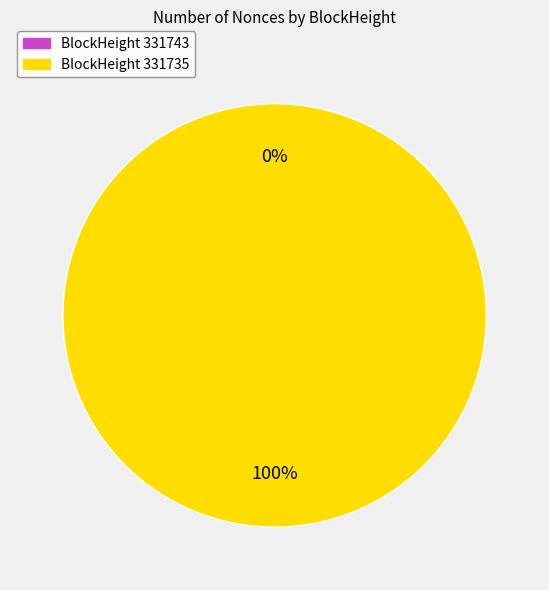

Rank the categories by value from lowest to highest.

331743, 331735